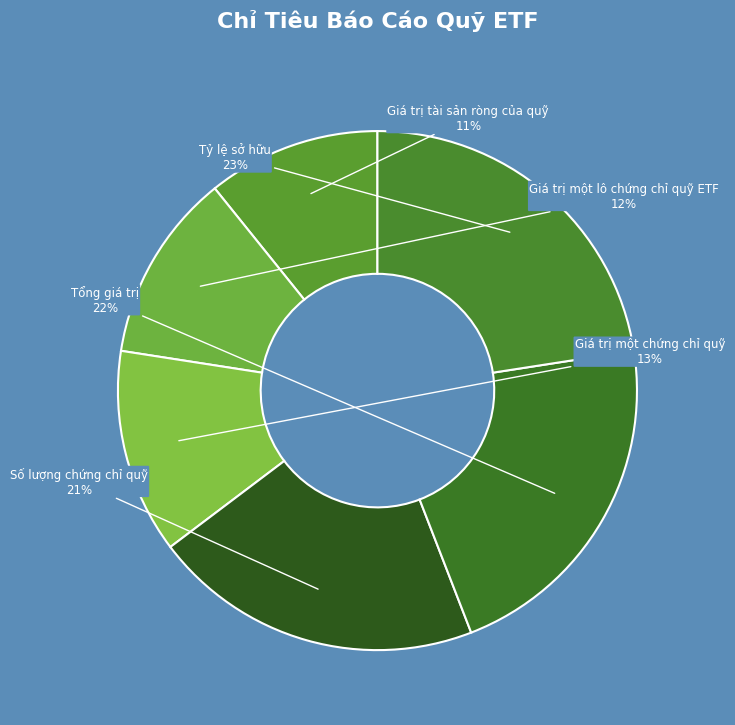

Is there a majority slice in this chart?

No